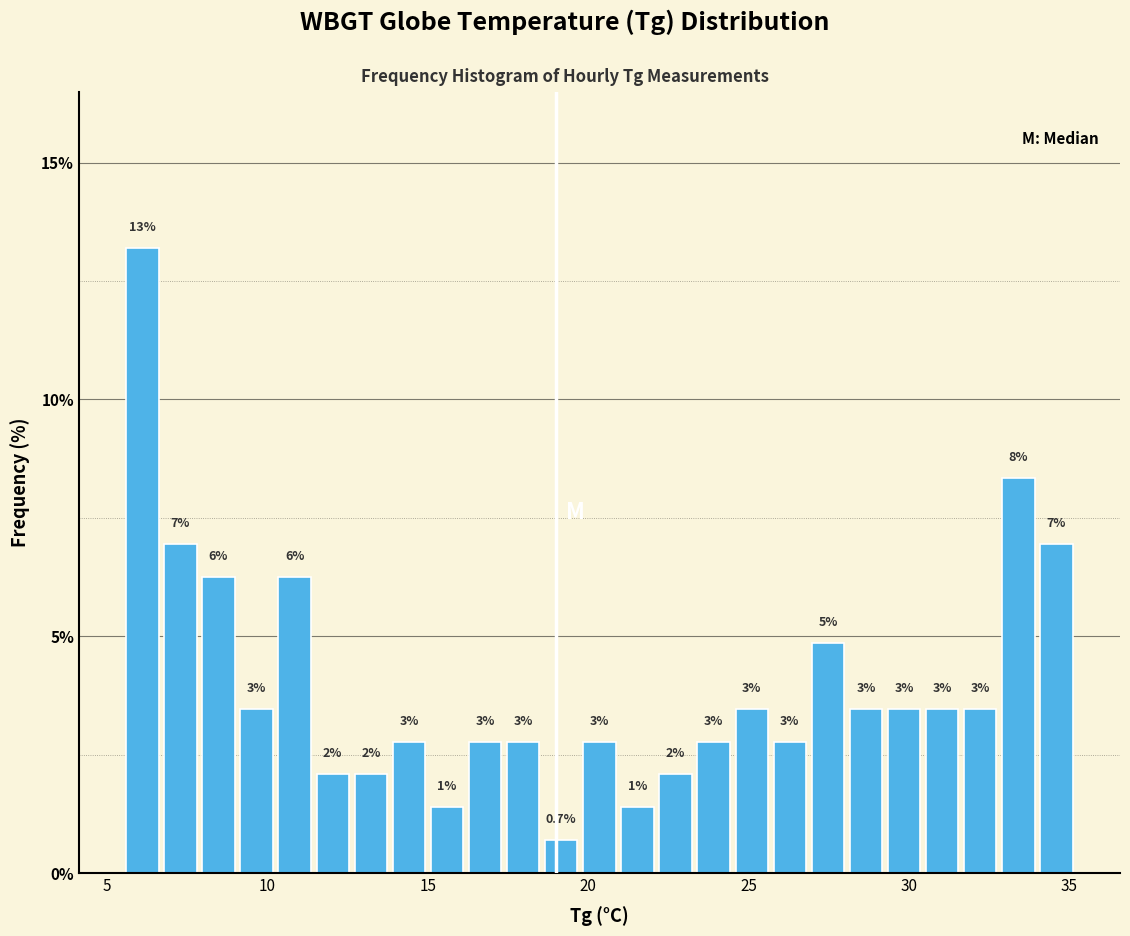

Around what value on the x-axis is the tallest bar? Give the approximate position of its centre, as read against the axis.

6.0